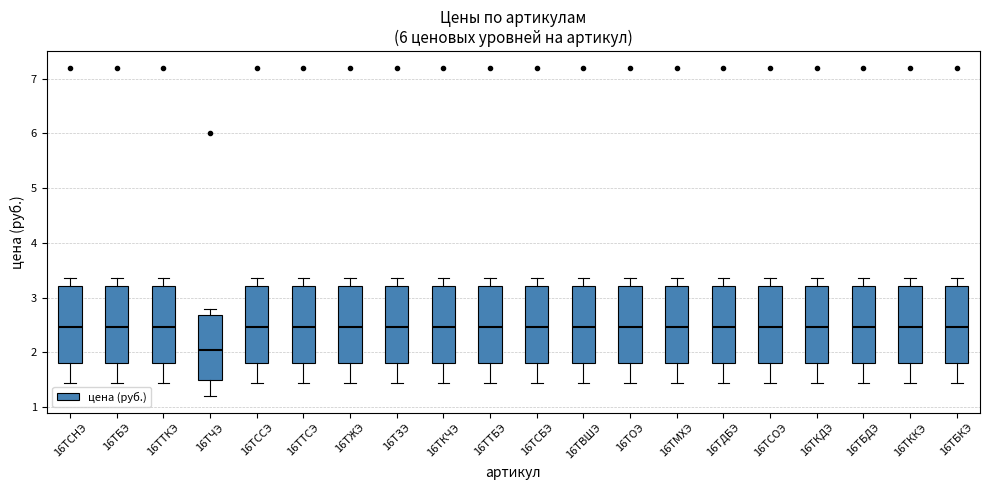

Reading left to right, read every box against the y-axis: the position of its median line, the range the box covers, and the ends of its whiskers. The values are not printed on the chart, so give them approximately, as read against the axis.

16ТСНЭ: median 2.5, box 1.8 to 3.2, whiskers 1.4 to 3.4
16ТБЭ: median 2.5, box 1.8 to 3.2, whiskers 1.4 to 3.4
16ТТКЭ: median 2.5, box 1.8 to 3.2, whiskers 1.4 to 3.4
16ТЧЭ: median 2.1, box 1.5 to 2.7, whiskers 1.2 to 2.8
16ТССЭ: median 2.5, box 1.8 to 3.2, whiskers 1.4 to 3.4
16ТТСЭ: median 2.5, box 1.8 to 3.2, whiskers 1.4 to 3.4
16ТЖЭ: median 2.5, box 1.8 to 3.2, whiskers 1.4 to 3.4
16ТЗЭ: median 2.5, box 1.8 to 3.2, whiskers 1.4 to 3.4
16ТКЧЭ: median 2.5, box 1.8 to 3.2, whiskers 1.4 to 3.4
16ТТБЭ: median 2.5, box 1.8 to 3.2, whiskers 1.4 to 3.4
16ТСБЭ: median 2.5, box 1.8 to 3.2, whiskers 1.4 to 3.4
16ТВШЭ: median 2.5, box 1.8 to 3.2, whiskers 1.4 to 3.4
16ТОЭ: median 2.5, box 1.8 to 3.2, whiskers 1.4 to 3.4
16ТМХЭ: median 2.5, box 1.8 to 3.2, whiskers 1.4 to 3.4
16ТДБЭ: median 2.5, box 1.8 to 3.2, whiskers 1.4 to 3.4
16ТСОЭ: median 2.5, box 1.8 to 3.2, whiskers 1.4 to 3.4
16ТКДЭ: median 2.5, box 1.8 to 3.2, whiskers 1.4 to 3.4
16ТБДЭ: median 2.5, box 1.8 to 3.2, whiskers 1.4 to 3.4
16ТККЭ: median 2.5, box 1.8 to 3.2, whiskers 1.4 to 3.4
16ТБКЭ: median 2.5, box 1.8 to 3.2, whiskers 1.4 to 3.4